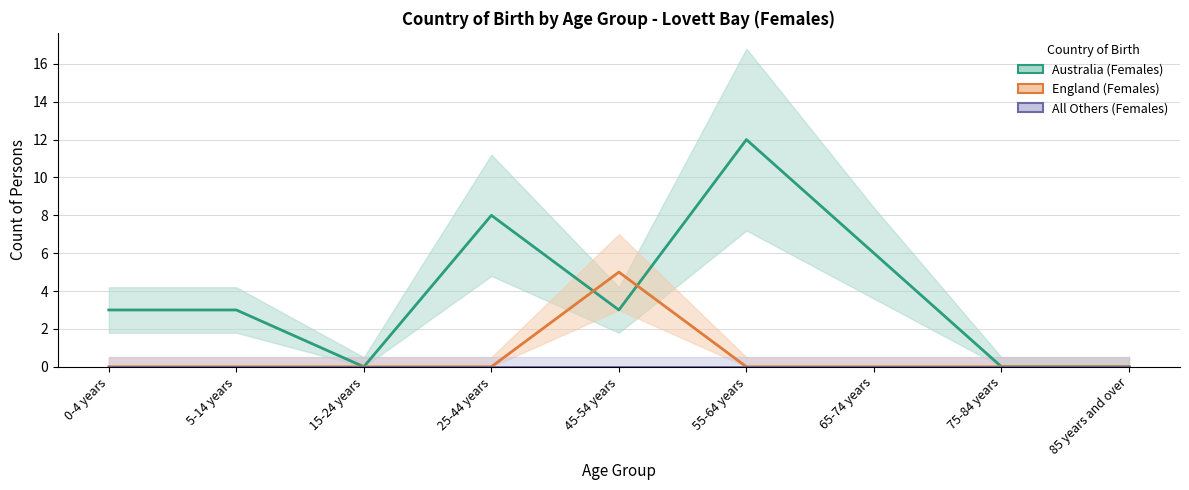

What is the difference between the second highest and minimum values in the Australia (Females) series?

8